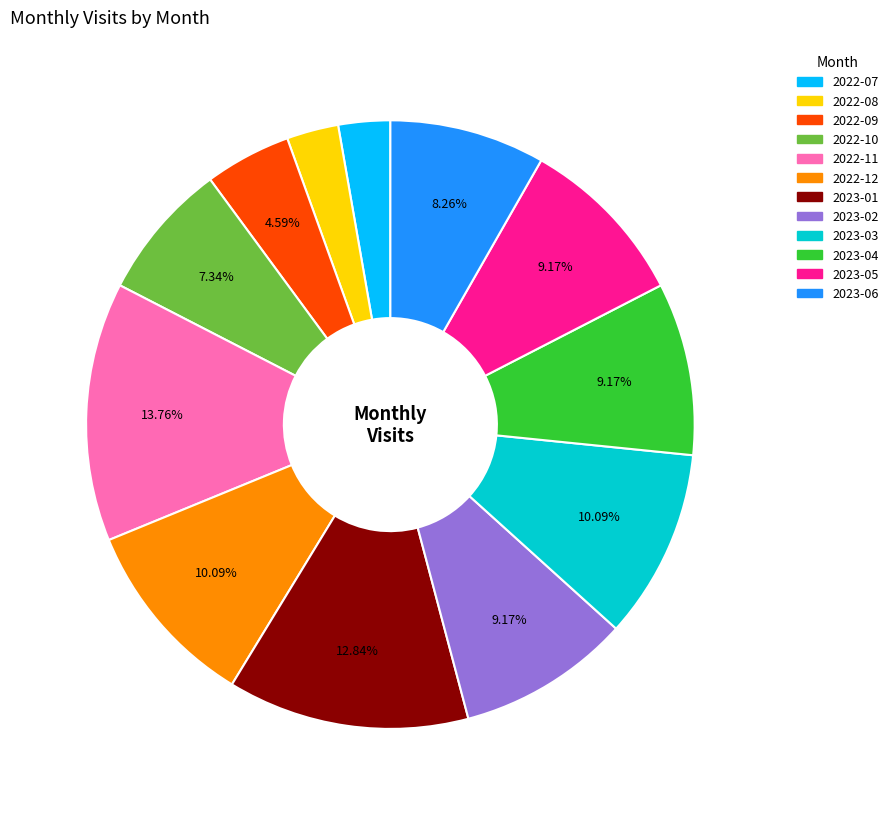

To the nearest percent, what is the difference between the largest and smallest slice percentages?

11%